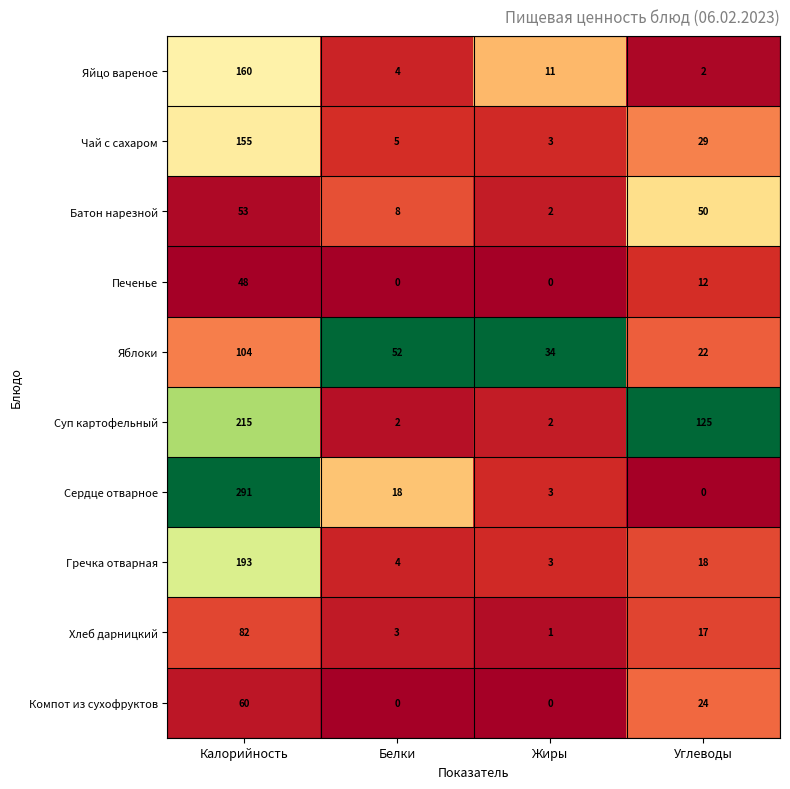

The Компот из сухофруктов series shows 30 at Калорийность. True or false?

False